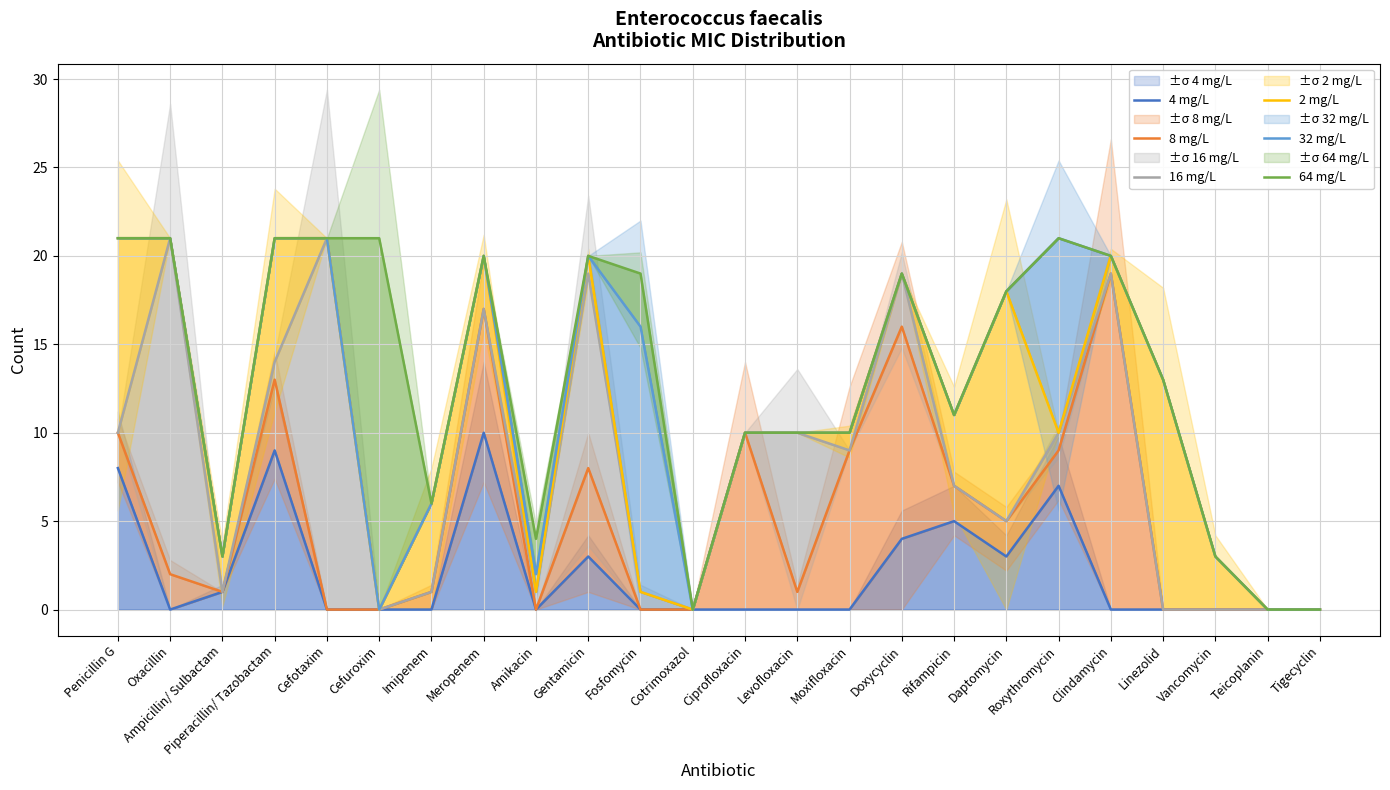

Reading left to right, what are all the values shown in this chart?

4 mg/L: Penicillin G=8	Oxacillin=0	Ampicillin/ Sulbactam=1	Piperacillin/ Tazobactam=9	Cefotaxim=0	Cefuroxim=0	Imipenem=0	Meropenem=10	Amikacin=0	Gentamicin=3	Fosfomycin=0	Cotrimoxazol=0	Ciprofloxacin=0	Levofloxacin=0	Moxifloxacin=0	Doxycyclin=4	Rifampicin=5	Daptomycin=3	Roxythromycin=7	Clindamycin=0	Linezolid=0	Vancomycin=0	Teicoplanin=0	Tigecyclin=0
8 mg/L: Penicillin G=10	Oxacillin=2	Ampicillin/ Sulbactam=1	Piperacillin/ Tazobactam=13	Cefotaxim=0	Cefuroxim=0	Imipenem=1	Meropenem=17	Amikacin=0	Gentamicin=8	Fosfomycin=0	Cotrimoxazol=0	Ciprofloxacin=10	Levofloxacin=1	Moxifloxacin=9	Doxycyclin=16	Rifampicin=7	Daptomycin=5	Roxythromycin=9	Clindamycin=19	Linezolid=0	Vancomycin=0	Teicoplanin=0	Tigecyclin=0
16 mg/L: Penicillin G=10	Oxacillin=21	Ampicillin/ Sulbactam=1	Piperacillin/ Tazobactam=14	Cefotaxim=21	Cefuroxim=0	Imipenem=1	Meropenem=17	Amikacin=1	Gentamicin=19	Fosfomycin=1	Cotrimoxazol=0	Ciprofloxacin=10	Levofloxacin=10	Moxifloxacin=9	Doxycyclin=19	Rifampicin=7	Daptomycin=5	Roxythromycin=10	Clindamycin=19	Linezolid=0	Vancomycin=0	Teicoplanin=0	Tigecyclin=0
2 mg/L: Penicillin G=21	Oxacillin=21	Ampicillin/ Sulbactam=3	Piperacillin/ Tazobactam=21	Cefotaxim=21	Cefuroxim=0	Imipenem=6	Meropenem=20	Amikacin=1	Gentamicin=20	Fosfomycin=1	Cotrimoxazol=0	Ciprofloxacin=10	Levofloxacin=10	Moxifloxacin=10	Doxycyclin=19	Rifampicin=11	Daptomycin=18	Roxythromycin=10	Clindamycin=20	Linezolid=13	Vancomycin=3	Teicoplanin=0	Tigecyclin=0
32 mg/L: Penicillin G=21	Oxacillin=21	Ampicillin/ Sulbactam=3	Piperacillin/ Tazobactam=21	Cefotaxim=21	Cefuroxim=0	Imipenem=6	Meropenem=20	Amikacin=2	Gentamicin=20	Fosfomycin=16	Cotrimoxazol=0	Ciprofloxacin=10	Levofloxacin=10	Moxifloxacin=10	Doxycyclin=19	Rifampicin=11	Daptomycin=18	Roxythromycin=21	Clindamycin=20	Linezolid=13	Vancomycin=3	Teicoplanin=0	Tigecyclin=0
64 mg/L: Penicillin G=21	Oxacillin=21	Ampicillin/ Sulbactam=3	Piperacillin/ Tazobactam=21	Cefotaxim=21	Cefuroxim=21	Imipenem=6	Meropenem=20	Amikacin=4	Gentamicin=20	Fosfomycin=19	Cotrimoxazol=0	Ciprofloxacin=10	Levofloxacin=10	Moxifloxacin=10	Doxycyclin=19	Rifampicin=11	Daptomycin=18	Roxythromycin=21	Clindamycin=20	Linezolid=13	Vancomycin=3	Teicoplanin=0	Tigecyclin=0